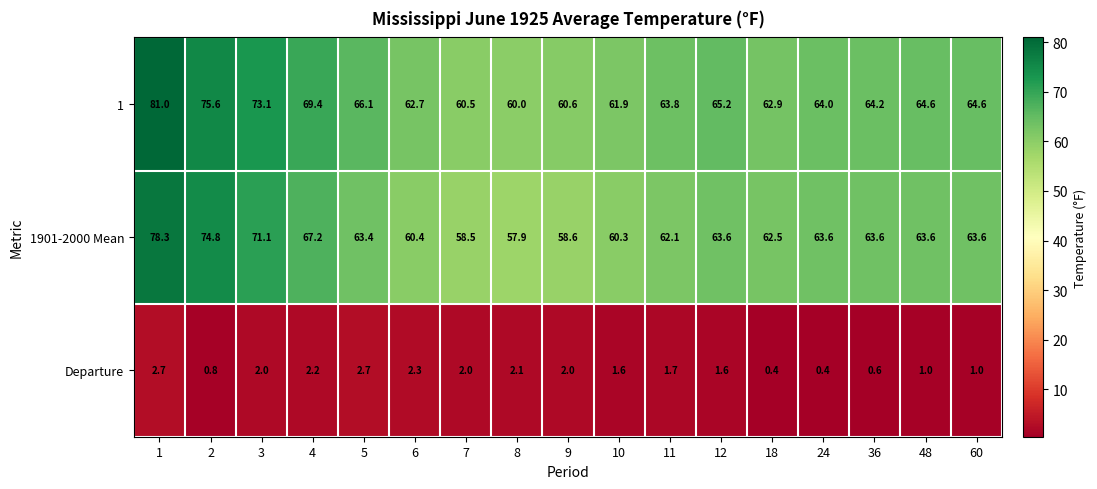

At 4, list the series in order from smallest to largest.

Departure, 1901-2000 Mean, 1